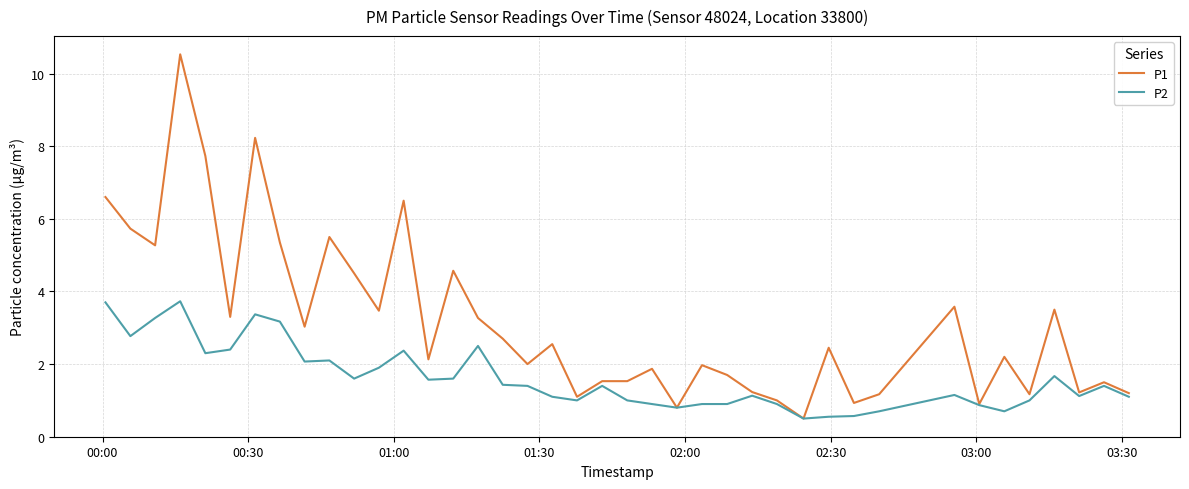

Which series has the widest spread of values?

P1